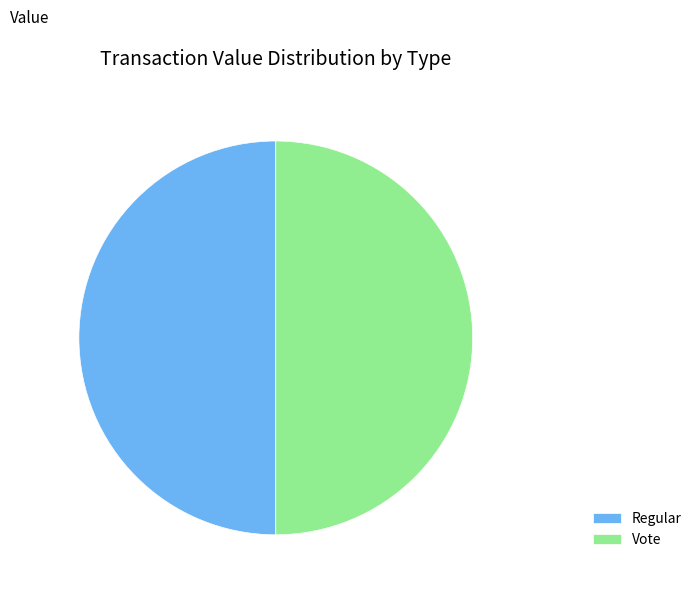

Is the sum of Regular and Vote greater than half?

Yes